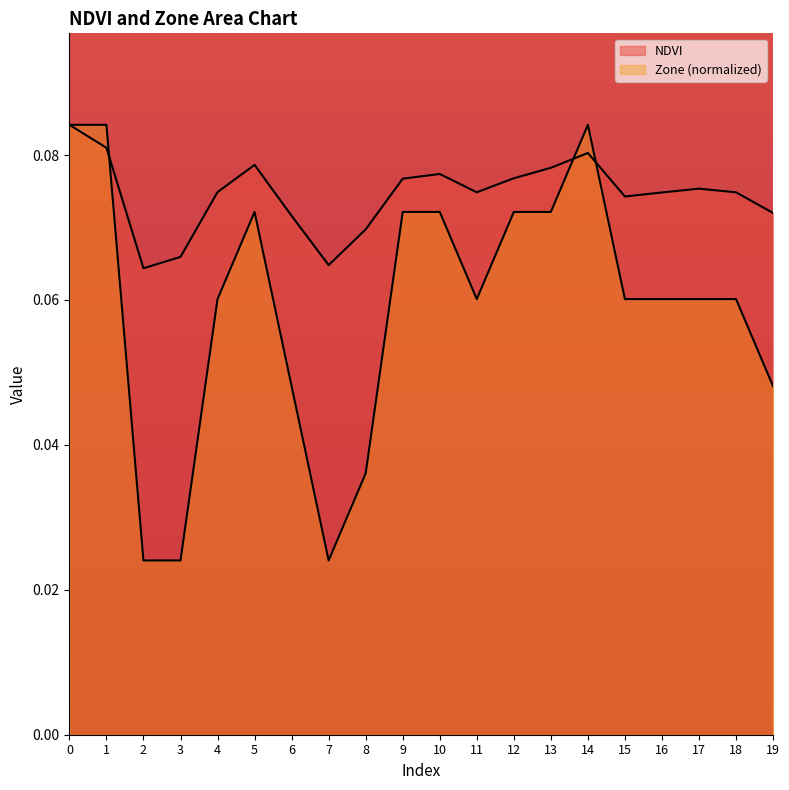

True or false: Zone has a value of 0.1 at 0.

True